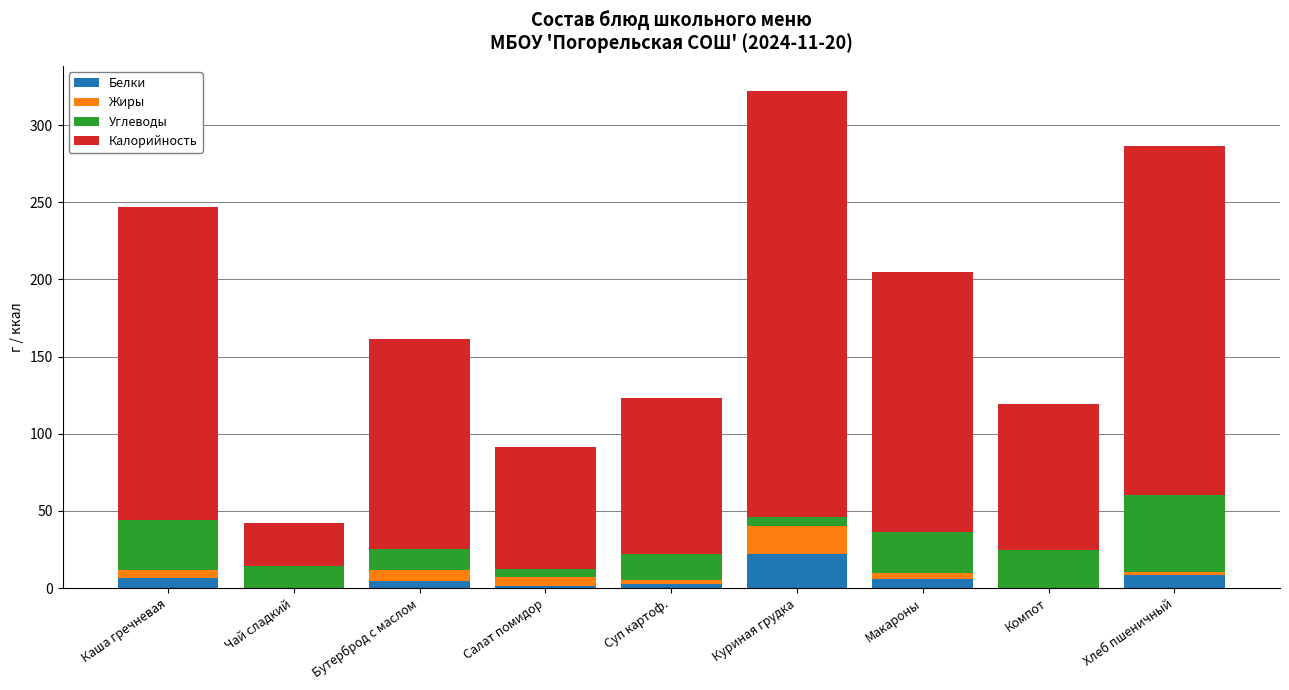

At which category is the sum across all series the highest?

Куриная грудка